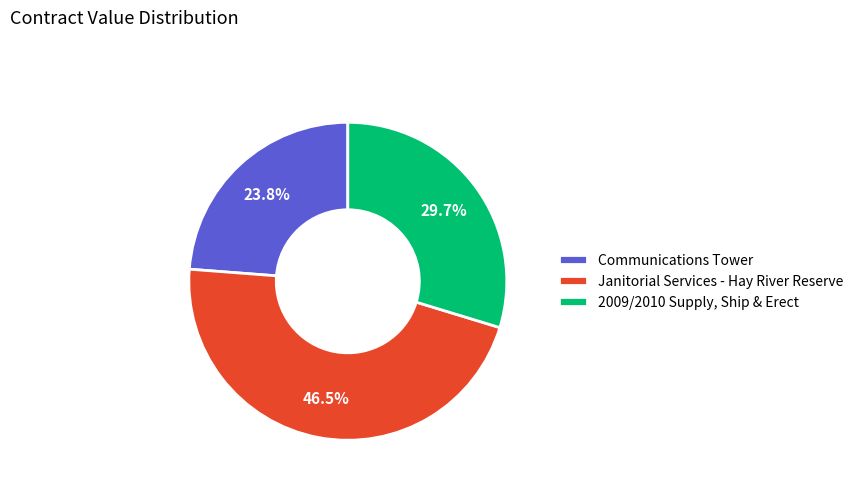

True or false: Communications Tower accounts for 24% of the total.

True